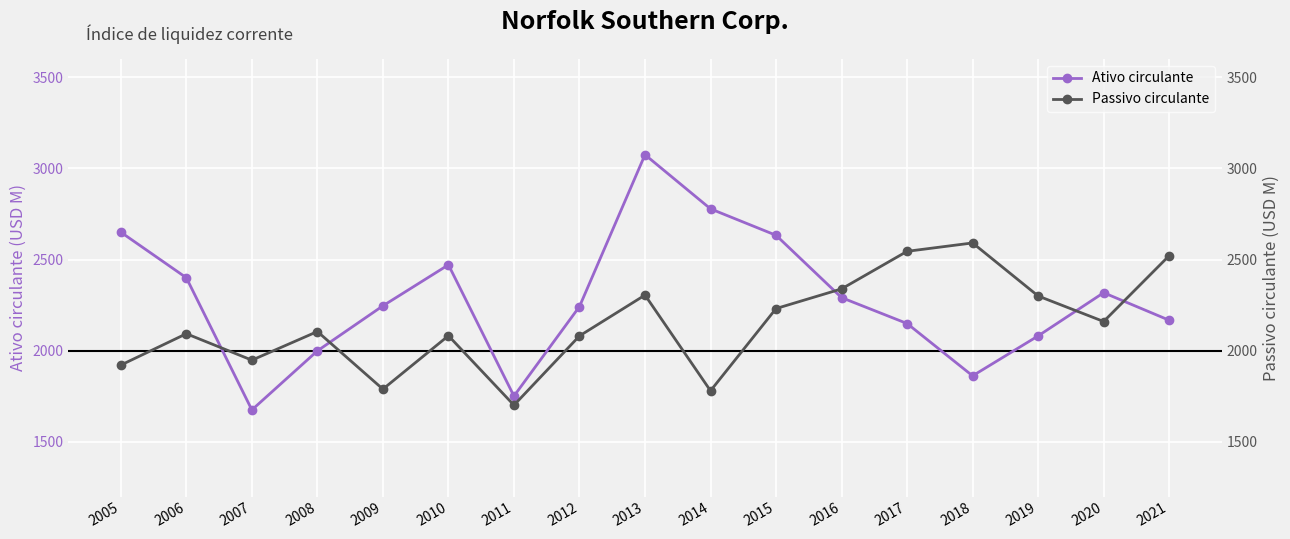

What is the greatest value displayed?

3075